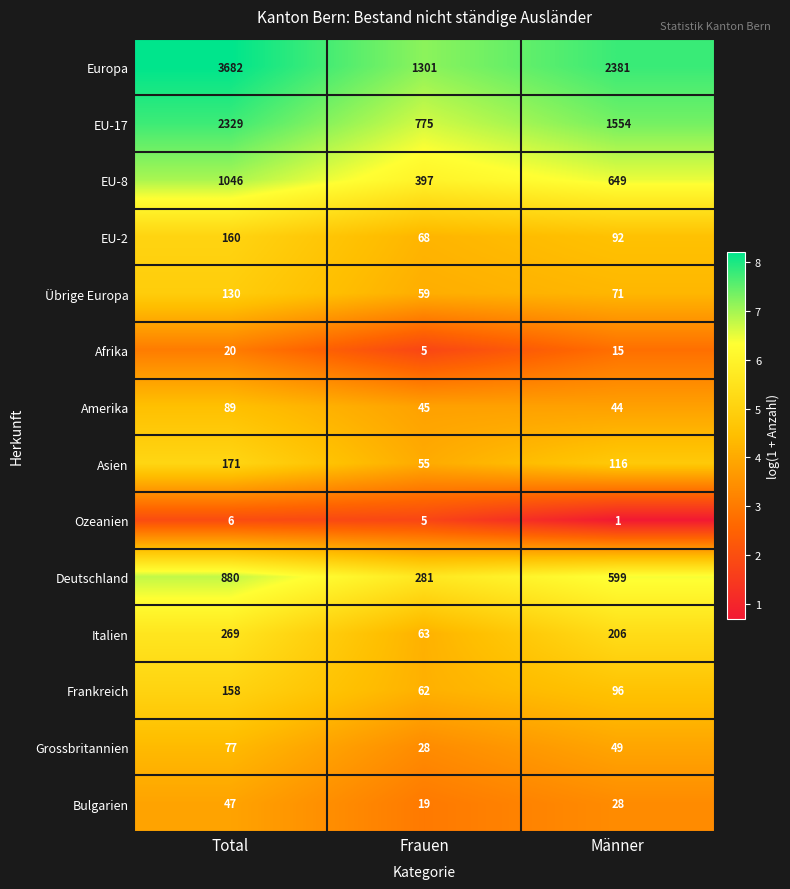

Which series has the widest spread of values?

Europa